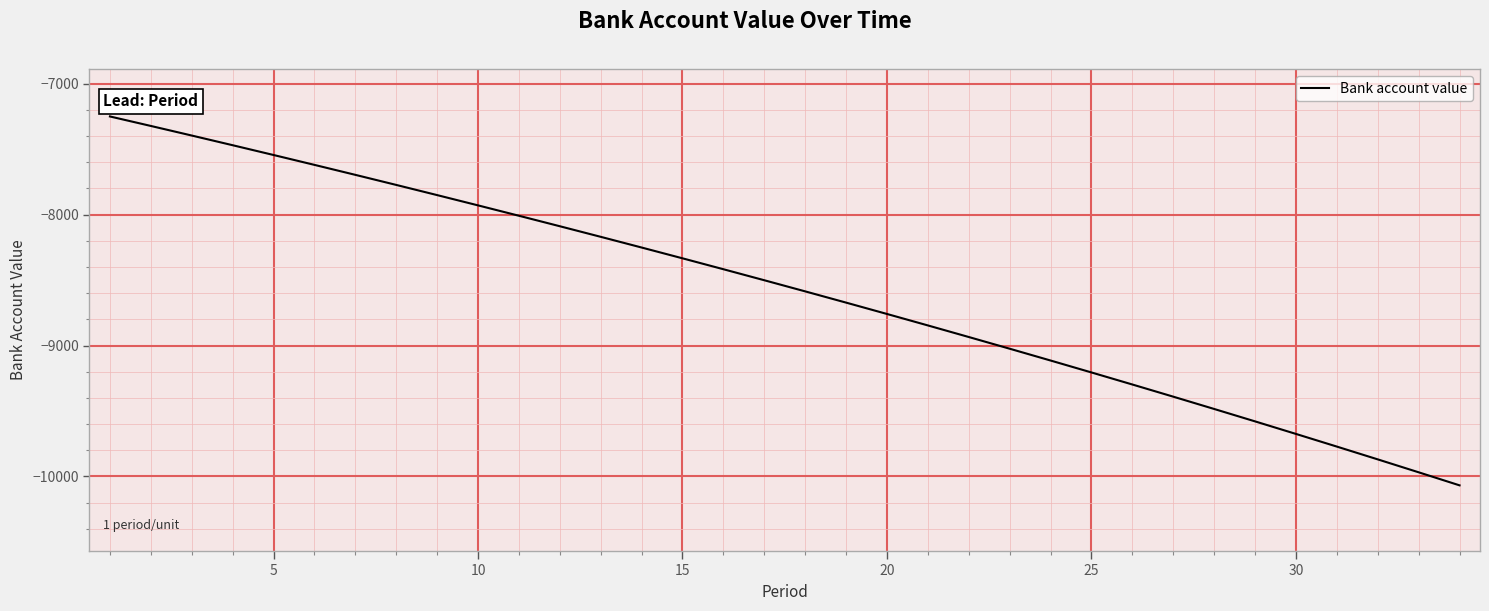

How many lines are shown in the chart?

1